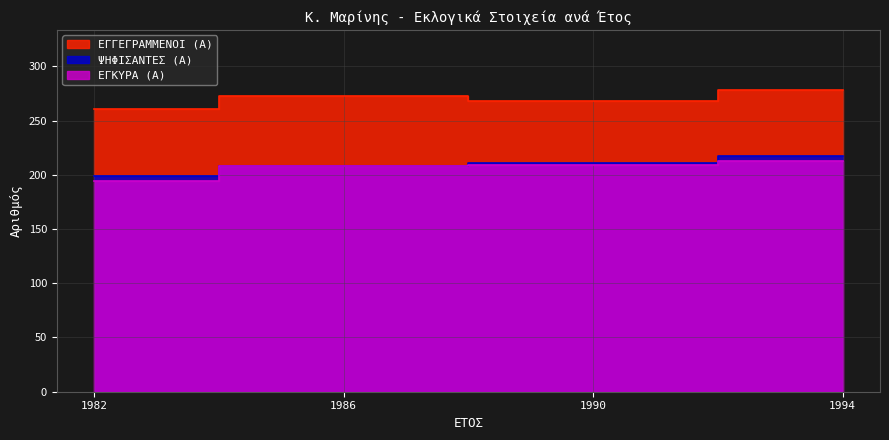

Is it true that ΨΗΦΙΣΑΝΤΕΣ (Α) equals 199 at 1982?

True